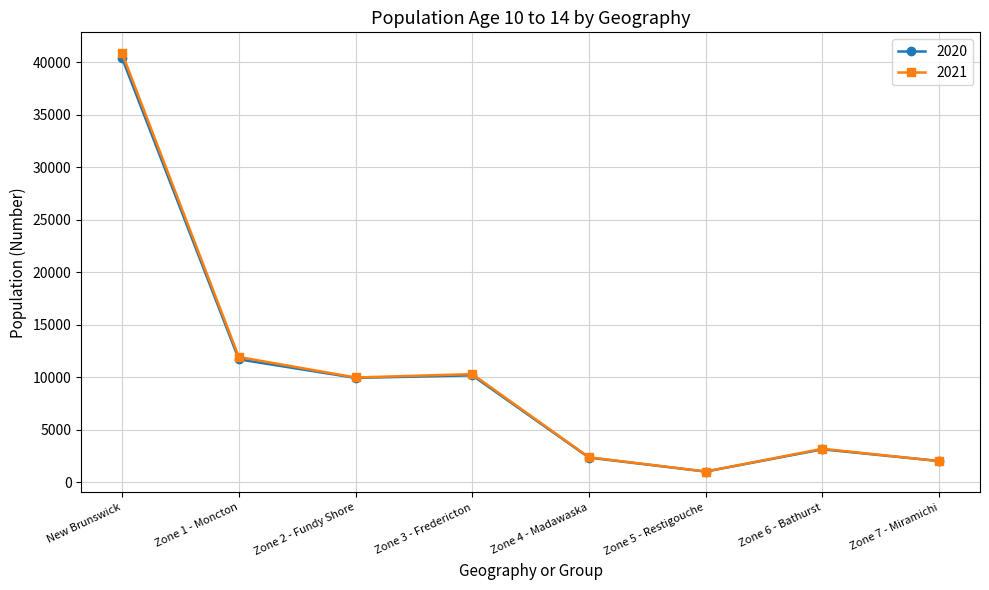

True or false: 2021 has more than 0 points higher than both neighbors.

True